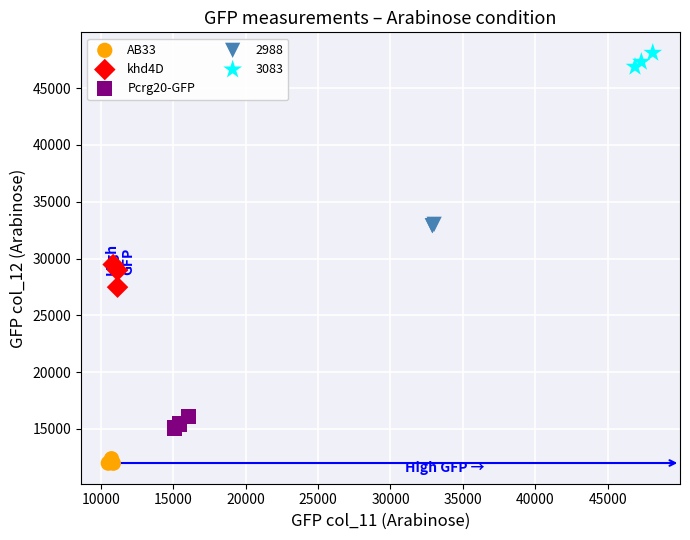

Which series contains the highest Y value?

3083